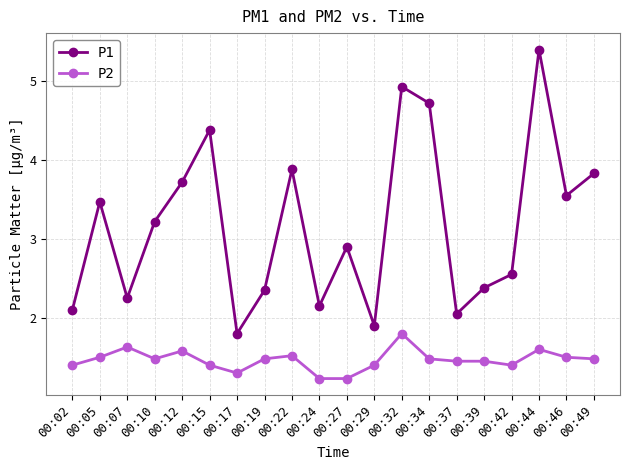

What is the spread (max minus min) of values at 00:24?

0.9